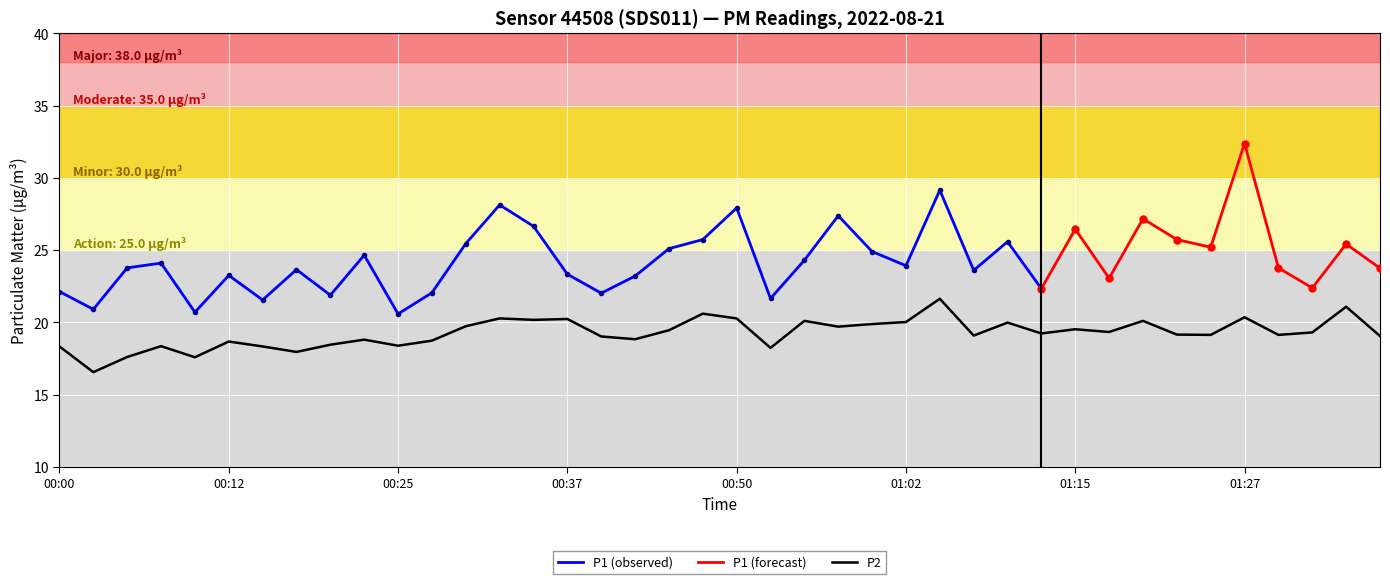

What is the label of the 19th point from the left?

00:45